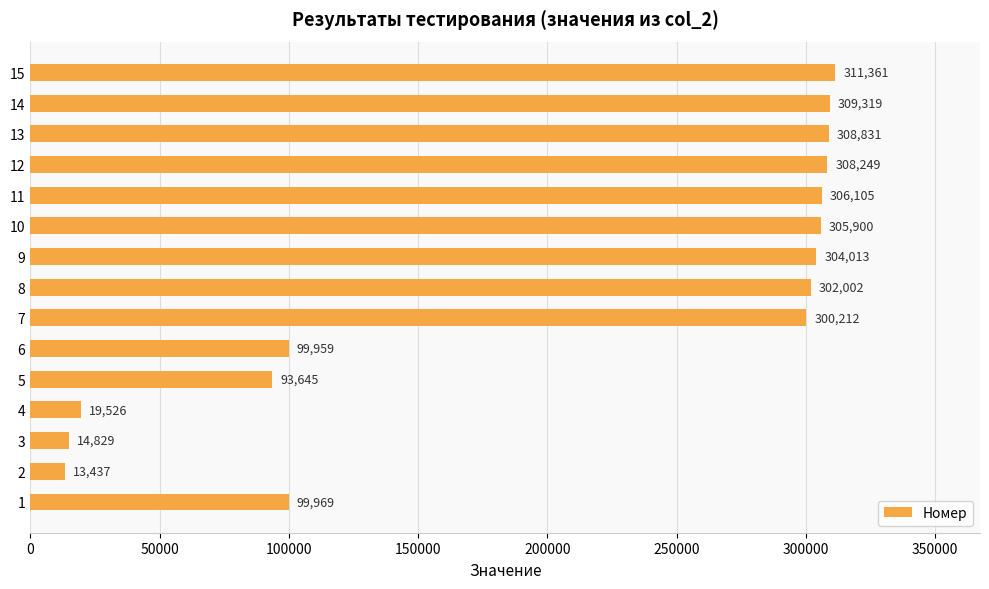

Reading top to bottom, what are all the values shown in this chart?

15=311361	14=309319	13=308831	12=308249	11=306105	10=305900	9=304013	8=302002	7=300212	6=99959	5=93645	4=19526	3=14829	2=13437	1=99969